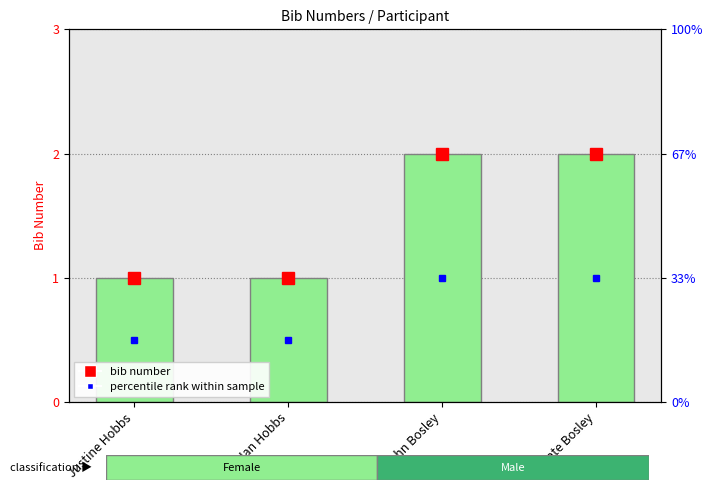

What is the label of the 4th bar from the right?

Justine Hobbs